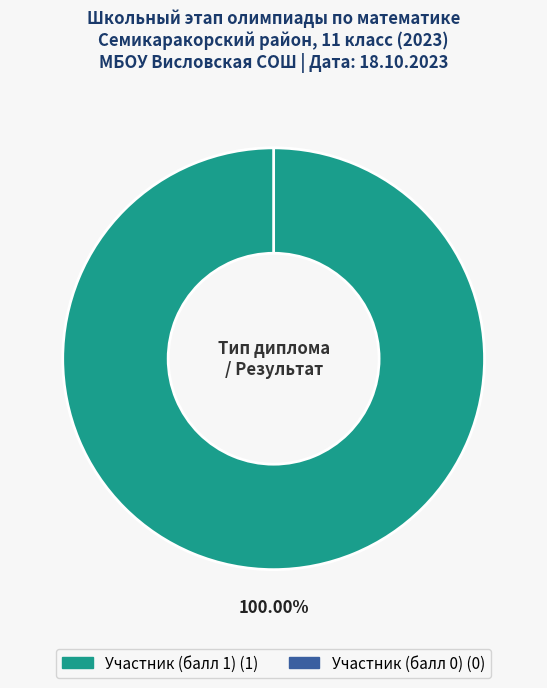

What percentage do Участник (балл 1) and Участник (балл 0) together represent?

100.0%